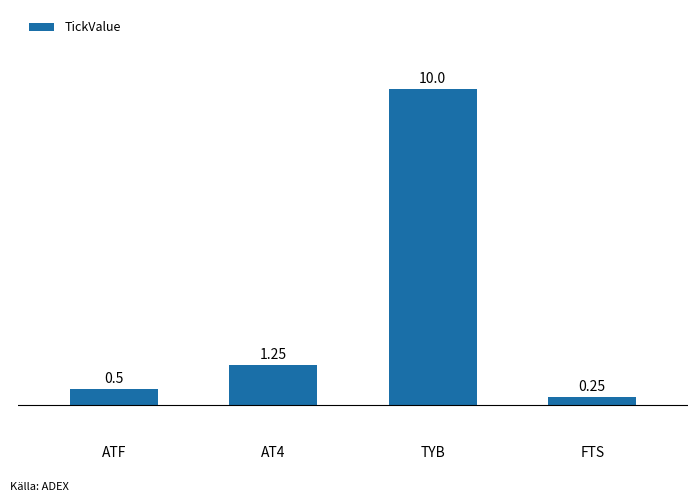

What is the value of the 1st bar from the left?

0.5